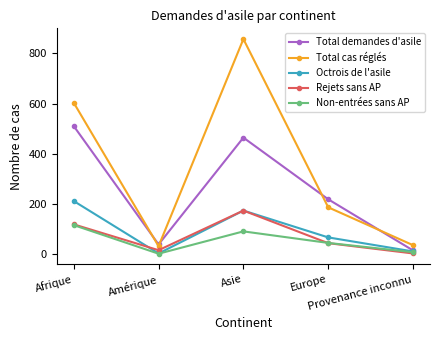

What is the difference between the Rejets sans AP values at Europe and Amérique?

28